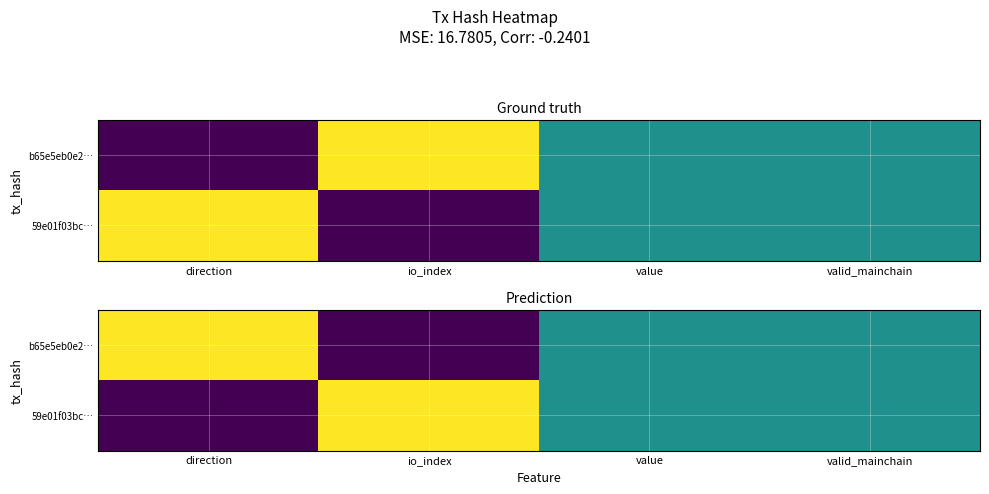

At which category is the sum across all series the highest?

direction